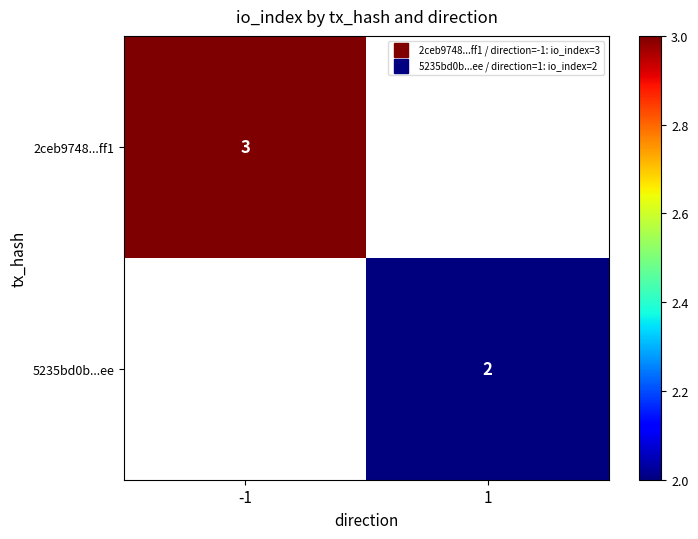

Rank the series by their average value, from highest to lowest.

2ceb9748...ff1, 5235bd0b...ee